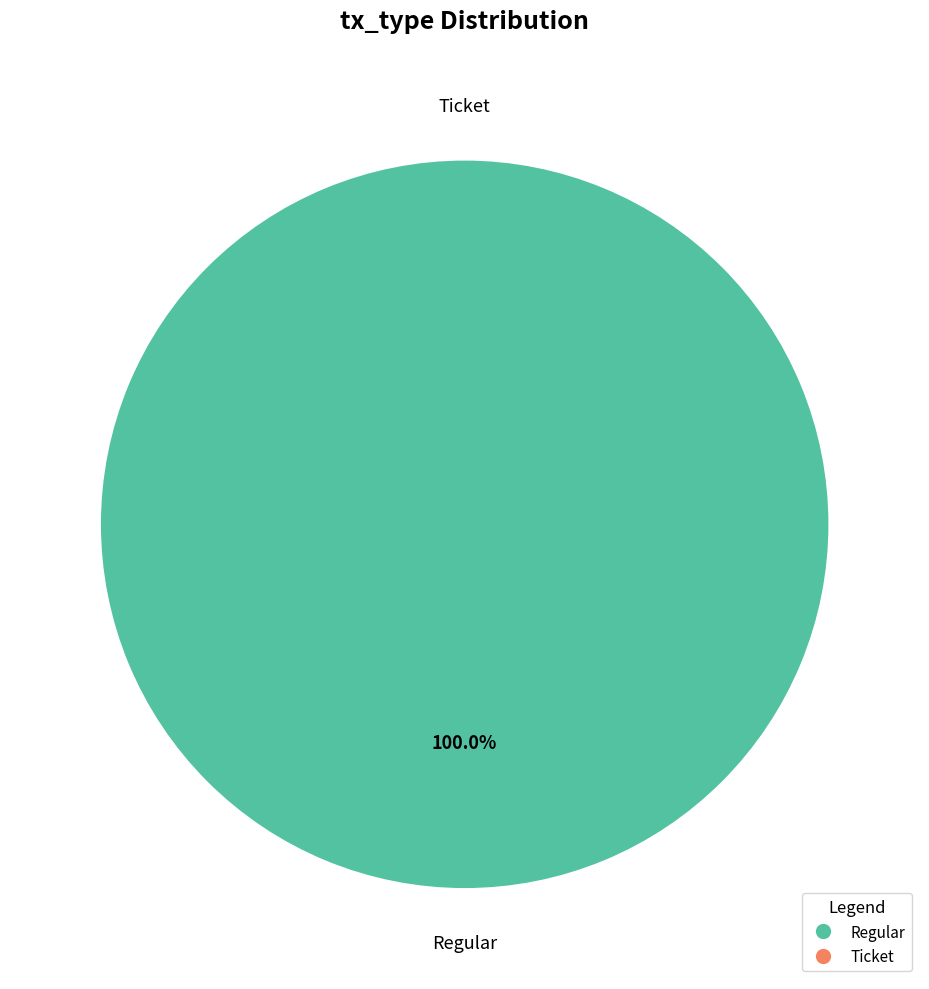

Combined, what portion of the pie is Regular and Ticket?

100.0%